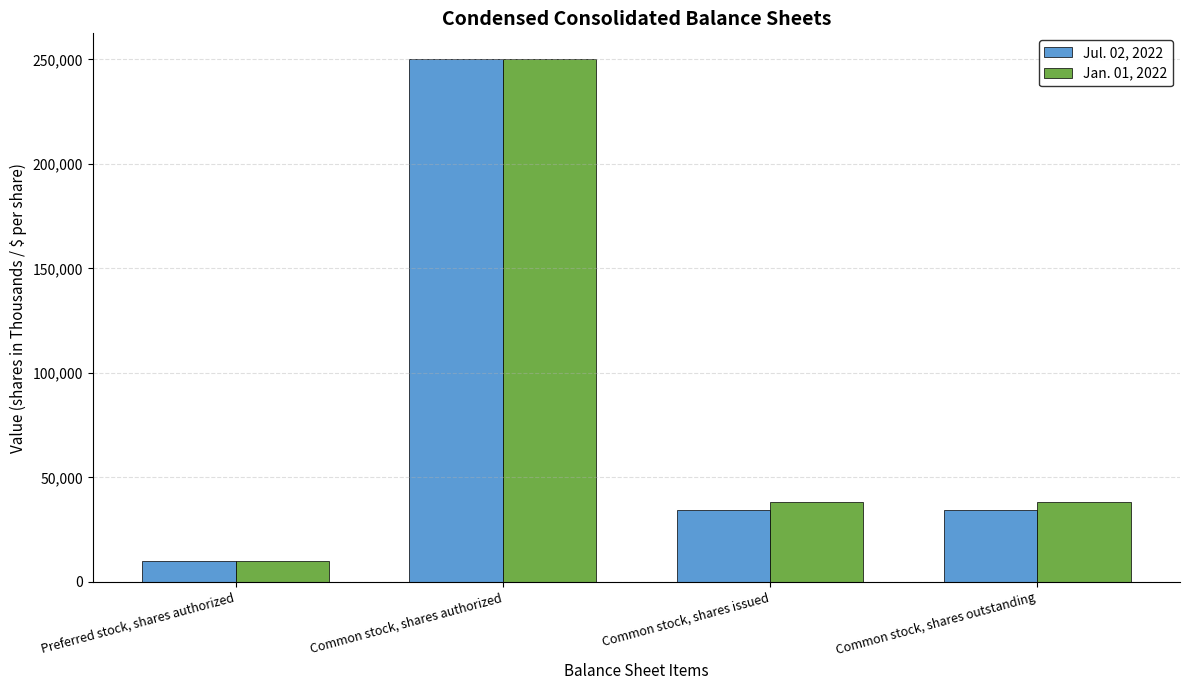

True or false: Jul. 02, 2022 has a value of 10000 at Preferred stock, shares authorized.

True